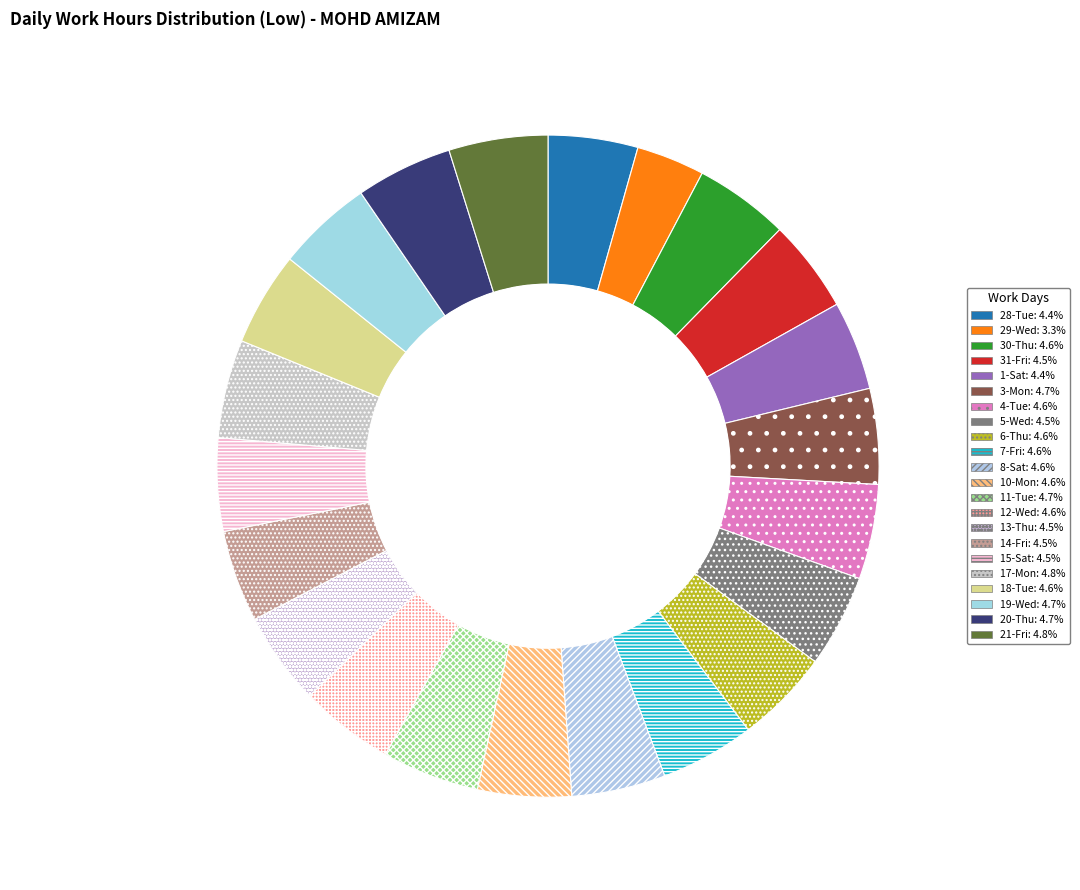

How many slices are in this pie chart?

22